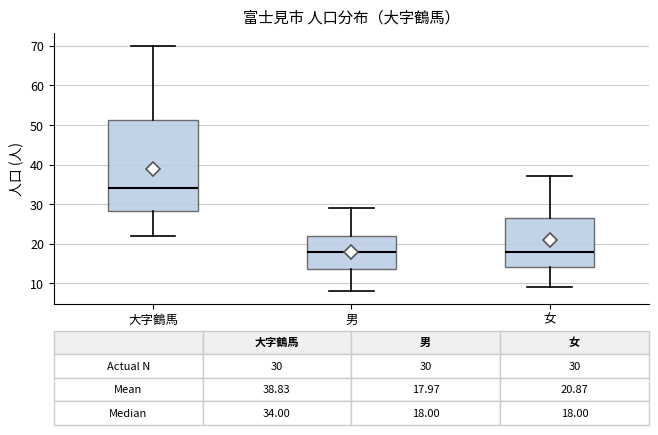

Which box's median line is the highest?

大字鶴馬